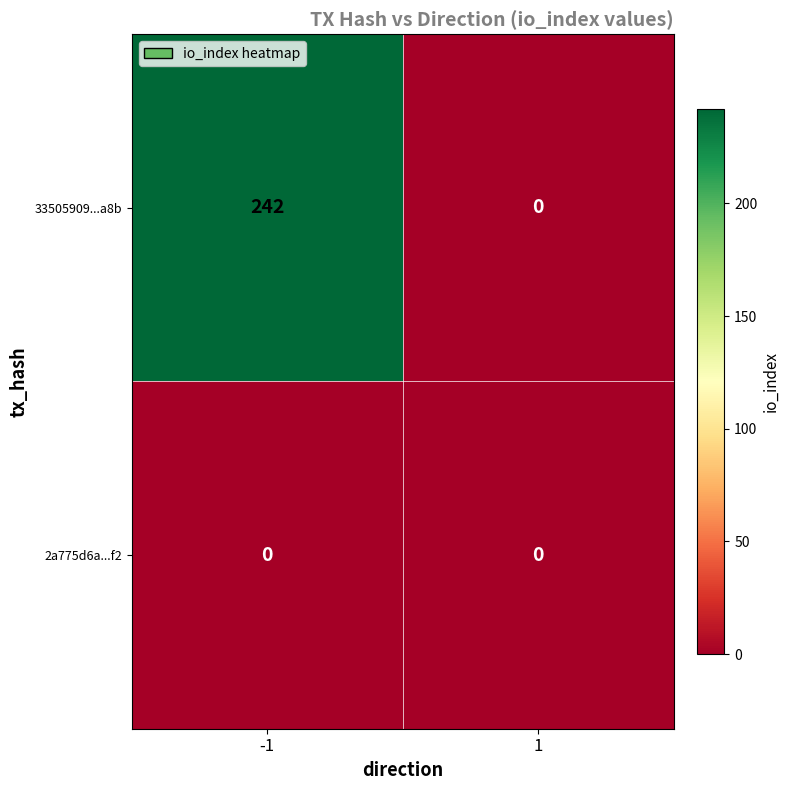

Is it true that 33505909...a8b equals 350 at -1?

False